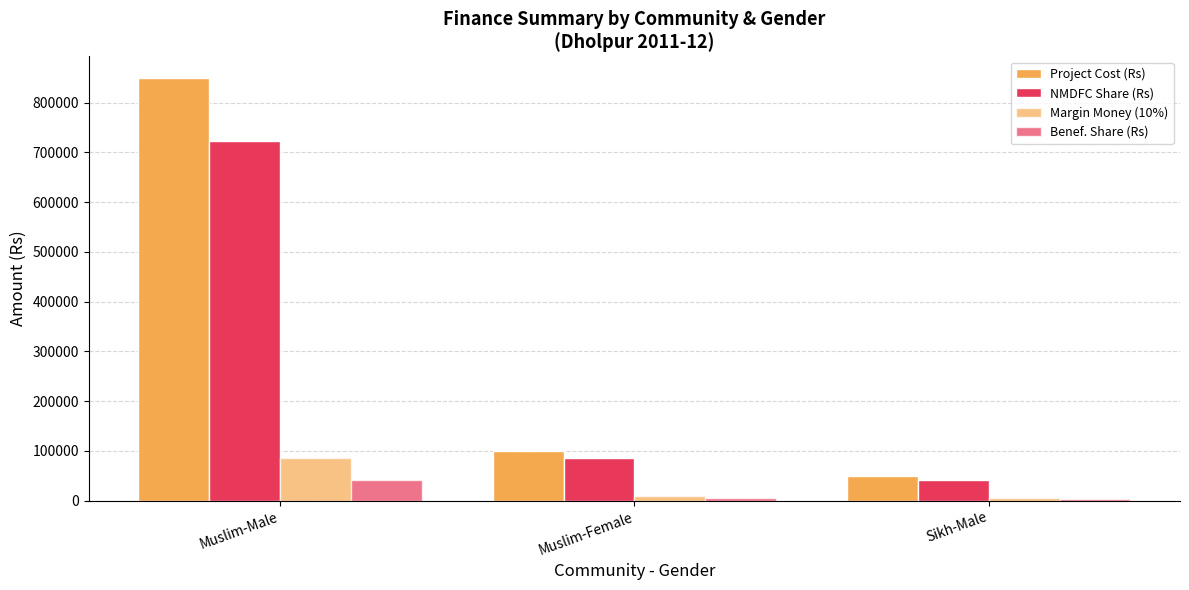

At which category is the sum across all series the highest?

Muslim-Male